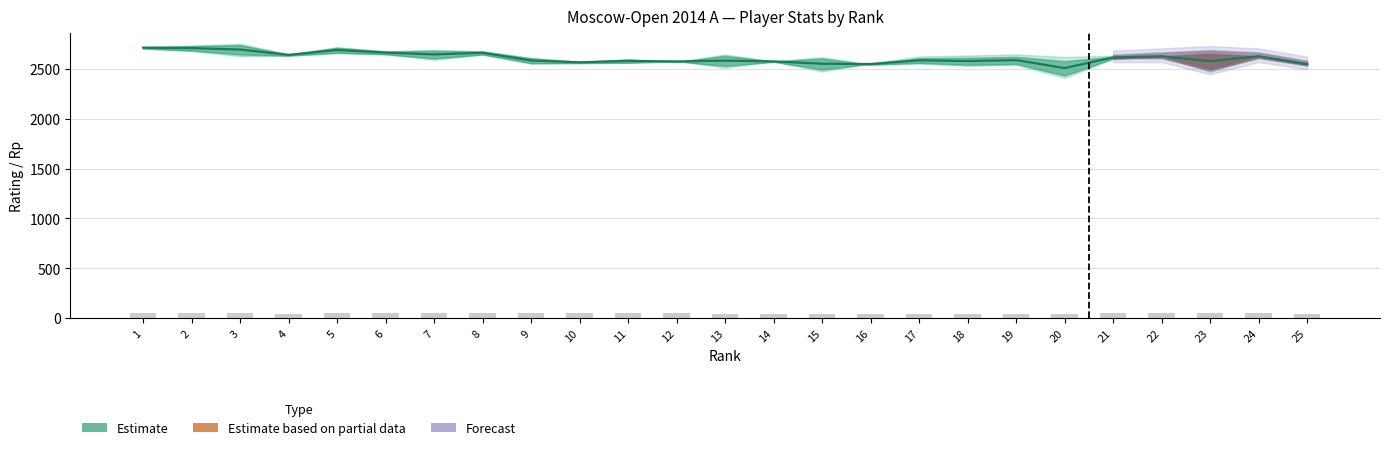

Reading left to right, transcribe all the data shown in this chart.

50.5	50.5	50.0	44.5	53.5	52.0	51.5	49.5	47.5	47.0	46.5	46.0	45.5	45.5	43.5	42.0	42.0	41.5	40.5	36.5	51.0	50.0	50.0	50.0	42.0